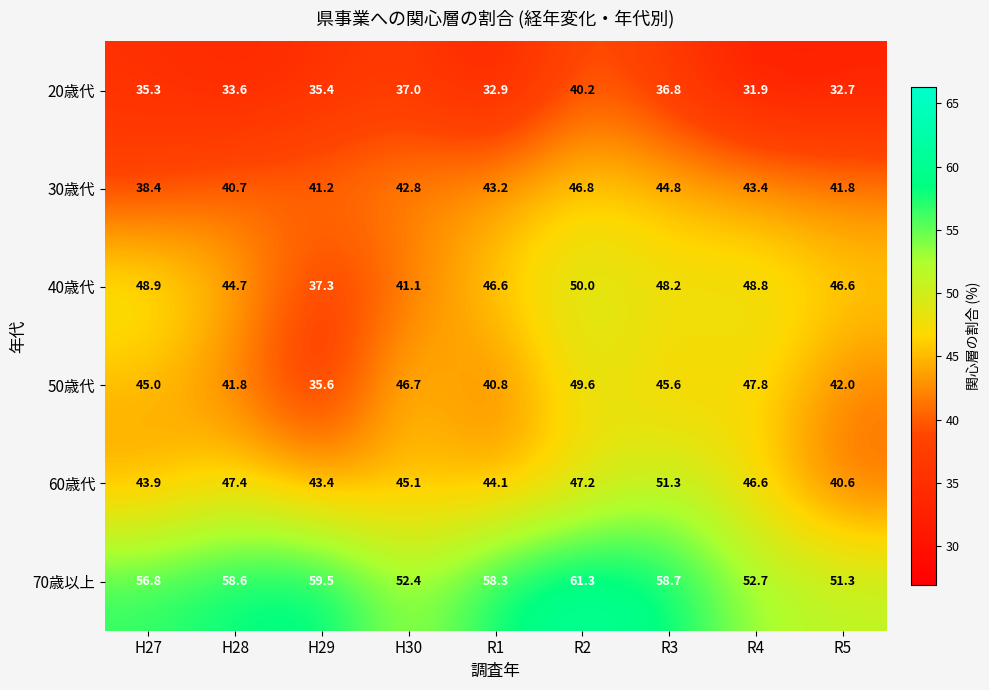

What is the spread (max minus min) of values at R1?

25.4